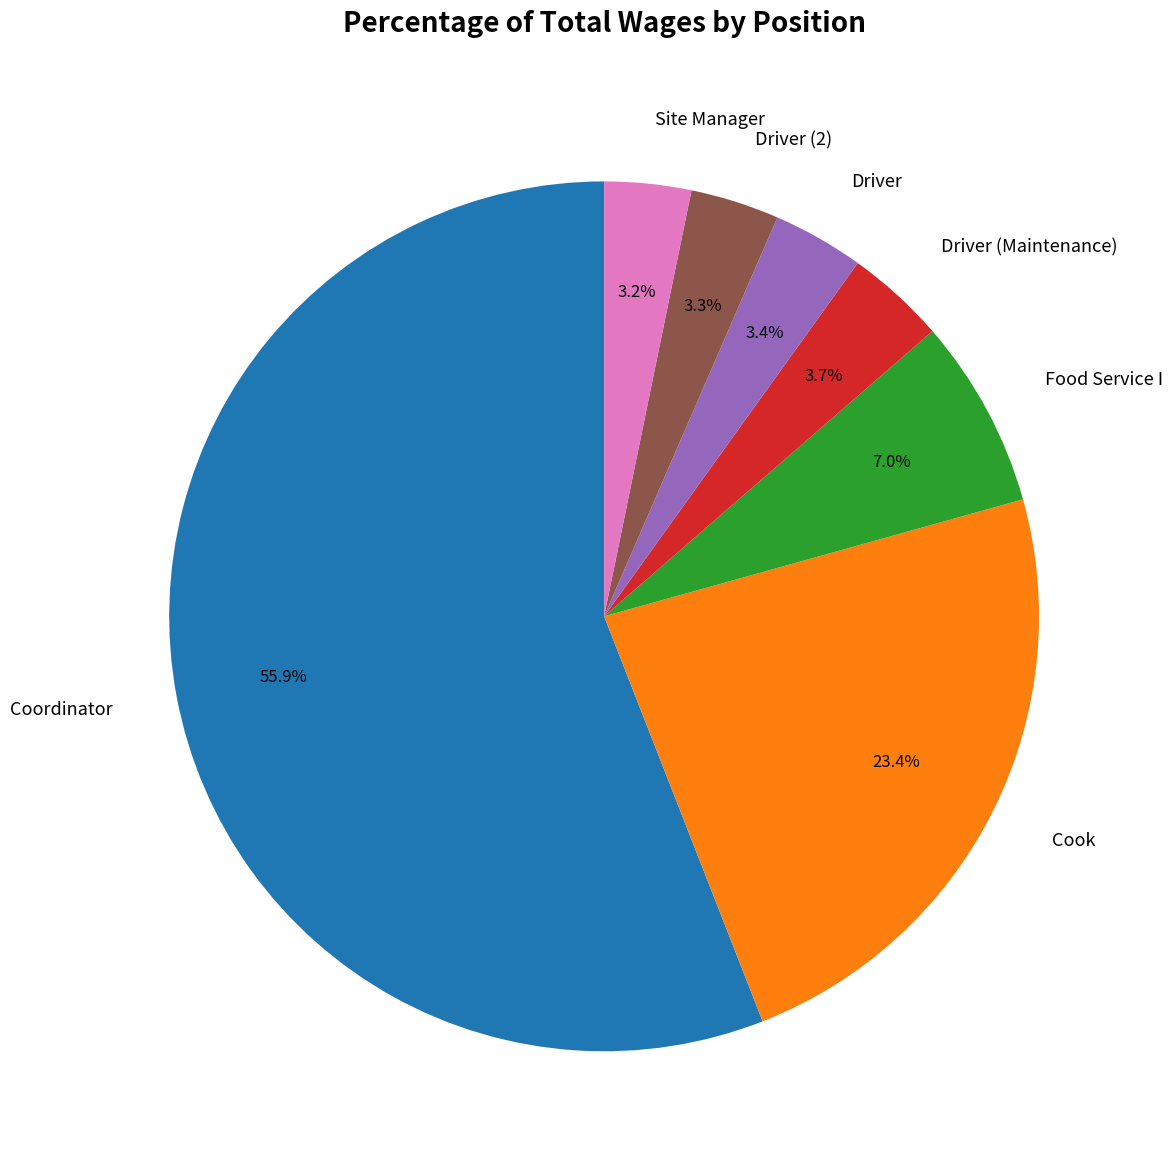

Which slice is the largest?

Coordinator